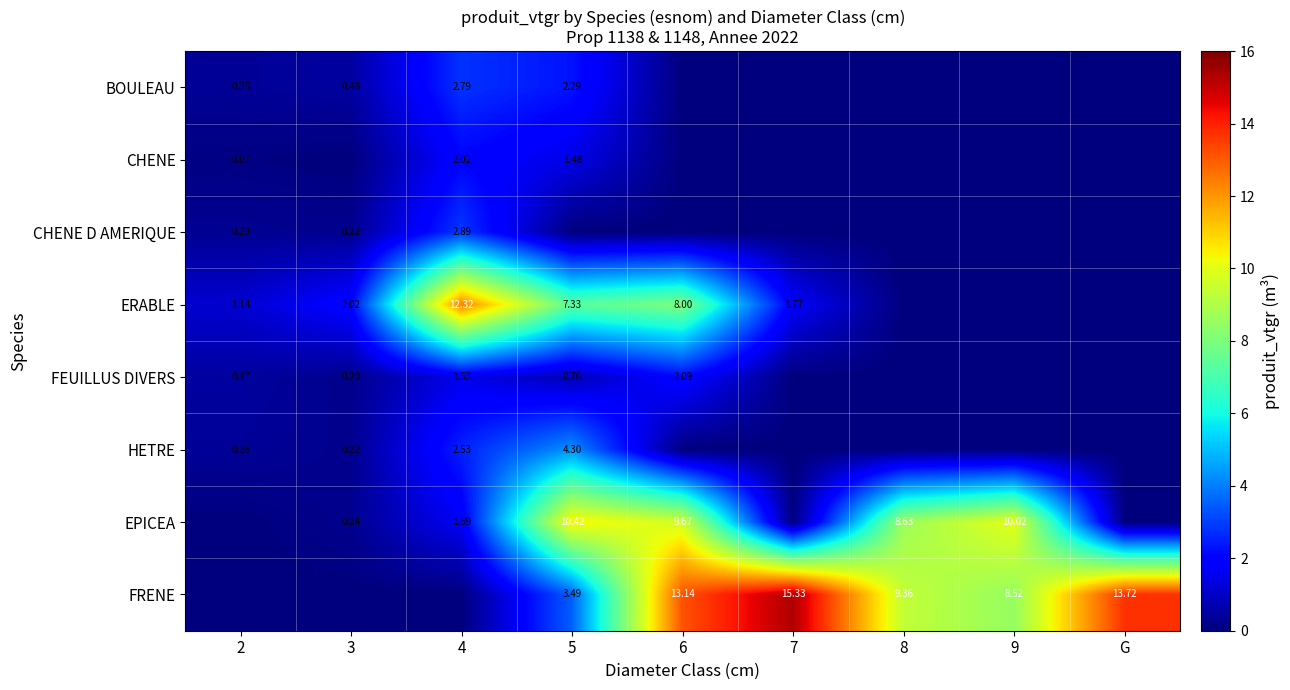

Rank the series at G from lowest to highest value.

BOULEAU, CHENE, CHENE D AMERIQUE, ERABLE, FEUILLUS DIVERS, HETRE, EPICEA, FRENE